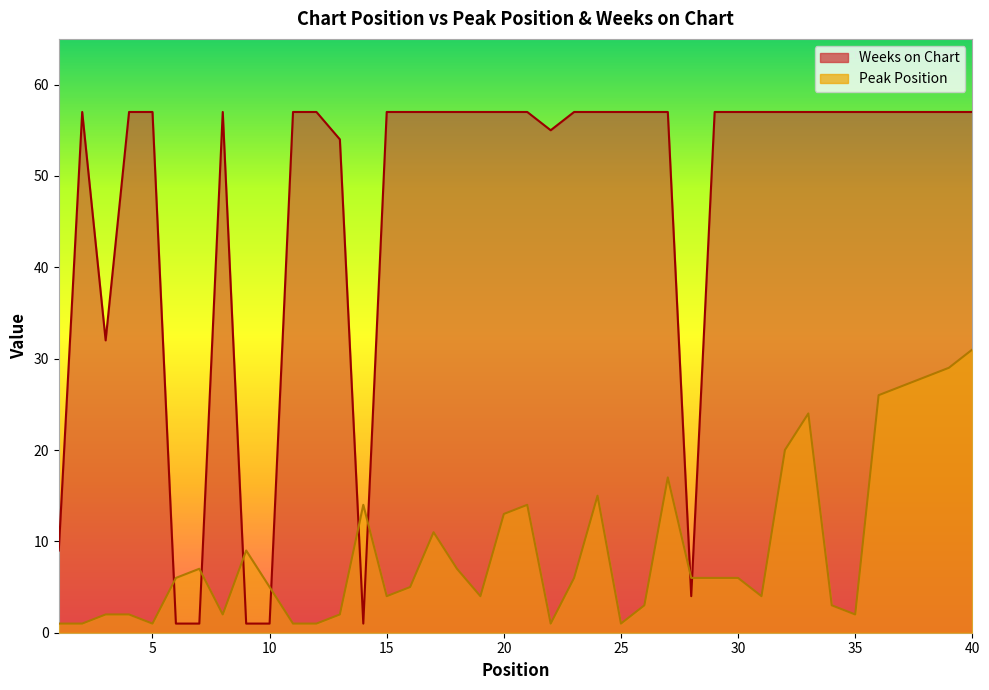

Which series has the widest spread of values?

Weeks on Chart